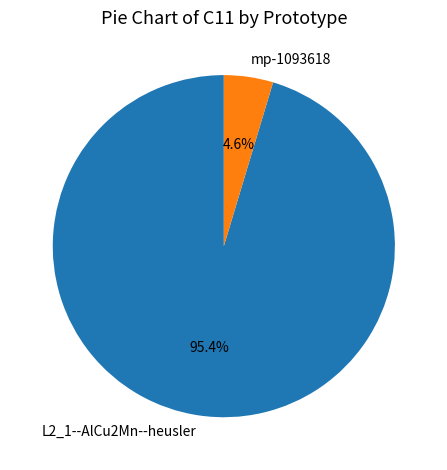

Is there a majority slice in this chart?

Yes